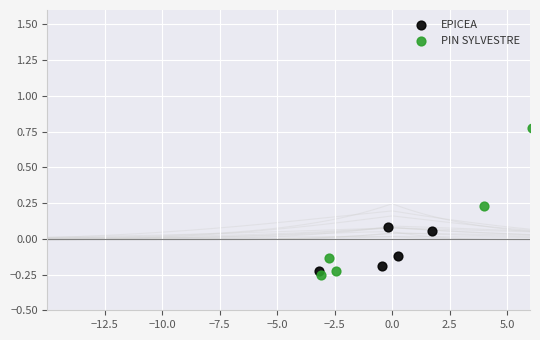

Which series contains the highest Y value?

PIN SYLVESTRE